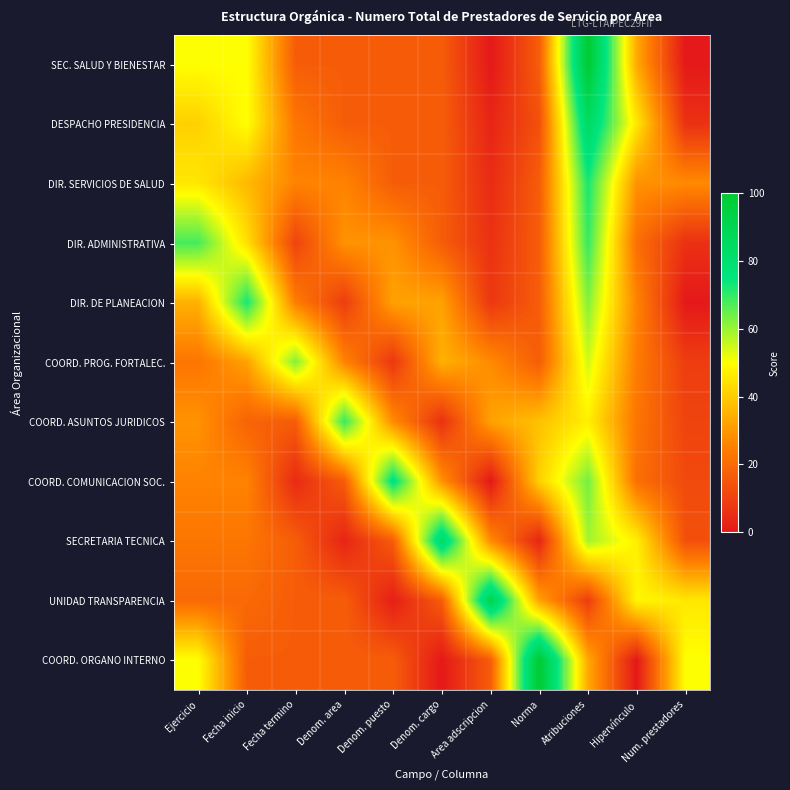

At which category is the sum across all series the highest?

Atribuciones